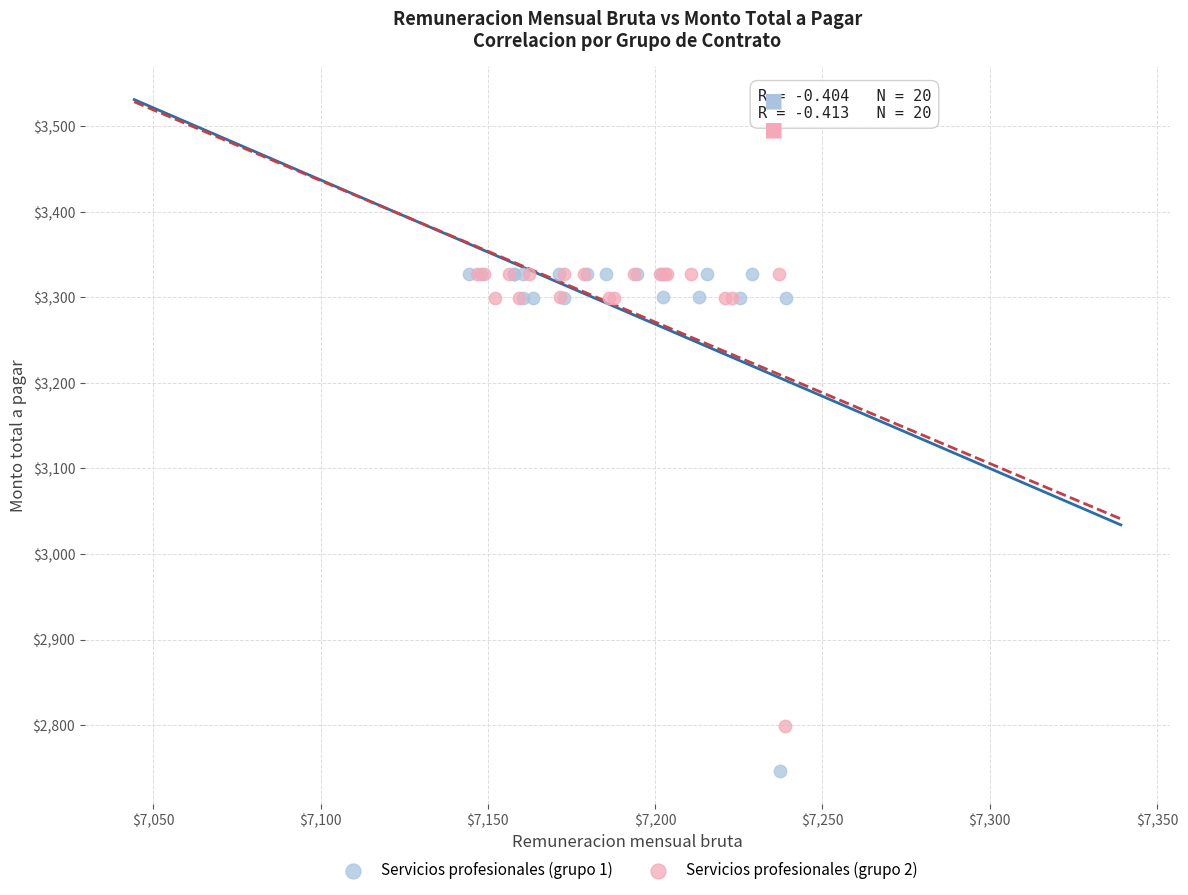

Which series reaches the minimum Y coordinate?

Servicios profesionales (grupo 1)